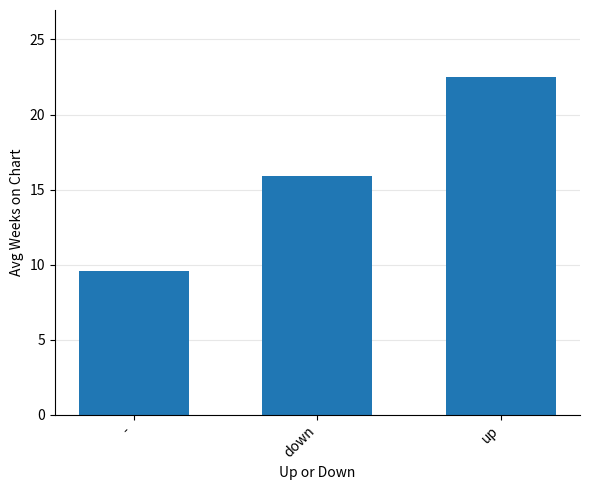

Approximately how many times larger is the value at - compared to down?

0.6